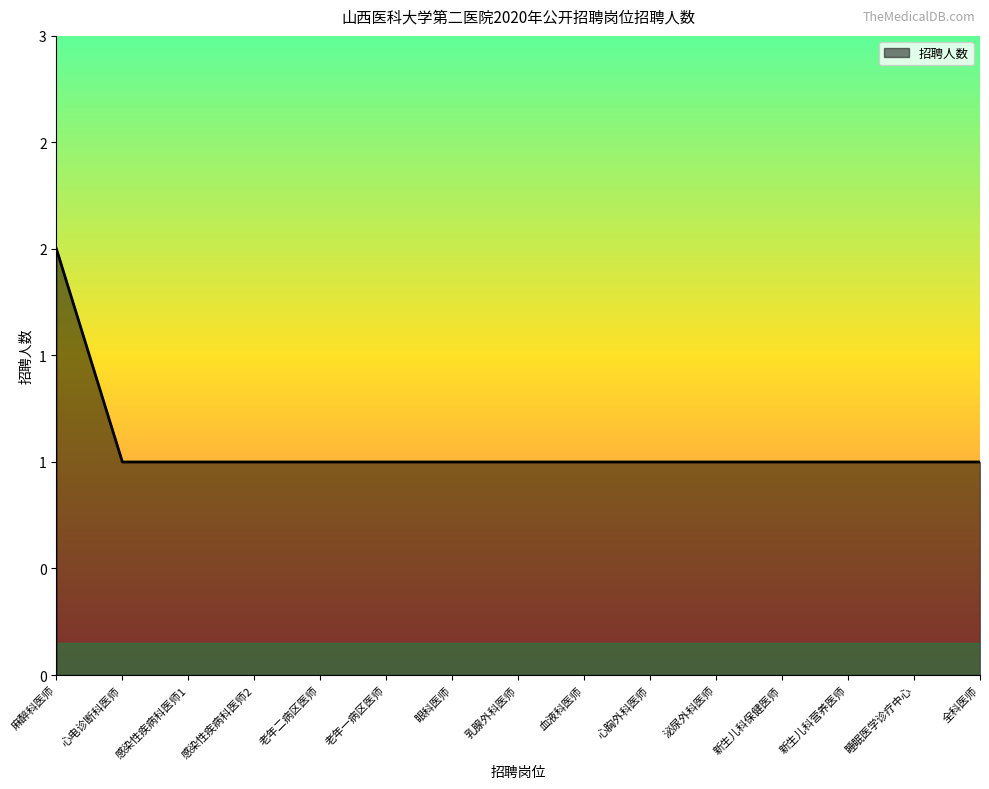

Does the chart display data point markers on the line(s)?

No